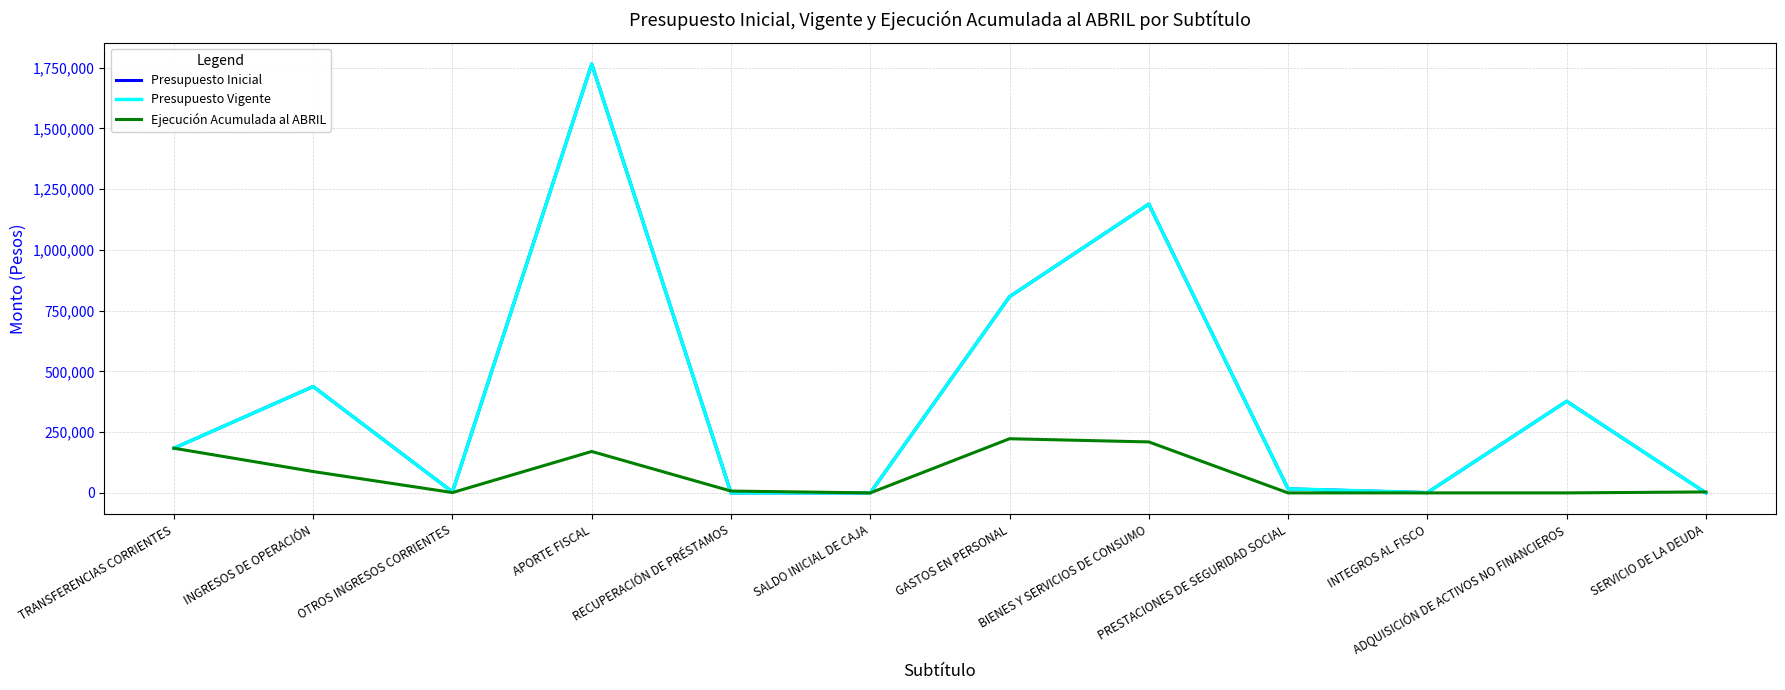

Reading left to right, extract all data points from this chart.

Presupuesto Inicial: TRANSFERENCIAS CORRIENTES=183951	INGRESOS DE OPERACIÓN=437744	OTROS INGRESOS CORRIENTES=4030	APORTE FISCAL=1765304	RECUPERACIÓN DE PRÉSTAMOS=0	SALDO INICIAL DE CAJA=10	GASTOS EN PERSONAL=807568	BIENES Y SERVICIOS DE CONSUMO=1188640	PRESTACIONES DE SEGURIDAD SOCIAL=16565	INTEGROS AL FISCO=1180	ADQUISICIÓN DE ACTIVOS NO FINANCIEROS=377076	SERVICIO DE LA DEUDA=10
Presupuesto Vigente: TRANSFERENCIAS CORRIENTES=183951	INGRESOS DE OPERACIÓN=437744	OTROS INGRESOS CORRIENTES=4030	APORTE FISCAL=1765304	RECUPERACIÓN DE PRÉSTAMOS=0	SALDO INICIAL DE CAJA=10	GASTOS EN PERSONAL=807568	BIENES Y SERVICIOS DE CONSUMO=1188640	PRESTACIONES DE SEGURIDAD SOCIAL=16565	INTEGROS AL FISCO=1180	ADQUISICIÓN DE ACTIVOS NO FINANCIEROS=377076	SERVICIO DE LA DEUDA=10
Ejecución Acumulada al ABRIL: TRANSFERENCIAS CORRIENTES=183951	INGRESOS DE OPERACIÓN=87948	OTROS INGRESOS CORRIENTES=1424	APORTE FISCAL=170525	RECUPERACIÓN DE PRÉSTAMOS=7599	SALDO INICIAL DE CAJA=0	GASTOS EN PERSONAL=222926	BIENES Y SERVICIOS DE CONSUMO=209824	PRESTACIONES DE SEGURIDAD SOCIAL=0	INTEGROS AL FISCO=0	ADQUISICIÓN DE ACTIVOS NO FINANCIEROS=0	SERVICIO DE LA DEUDA=3949